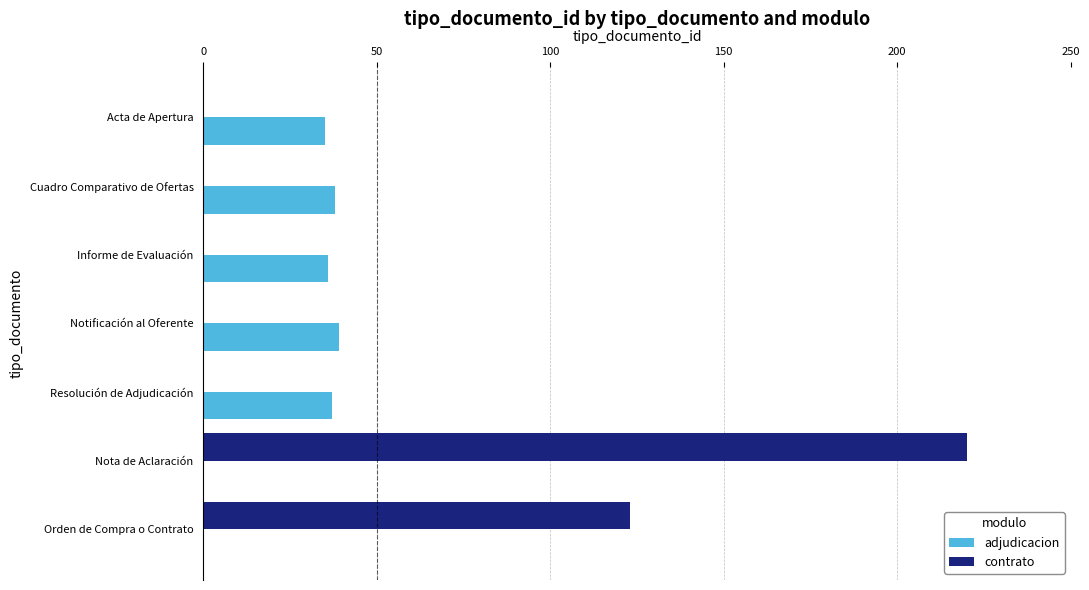

Which series changed the most between Cuadro Comparativo de Ofertas and Nota de Aclaración?

contrato